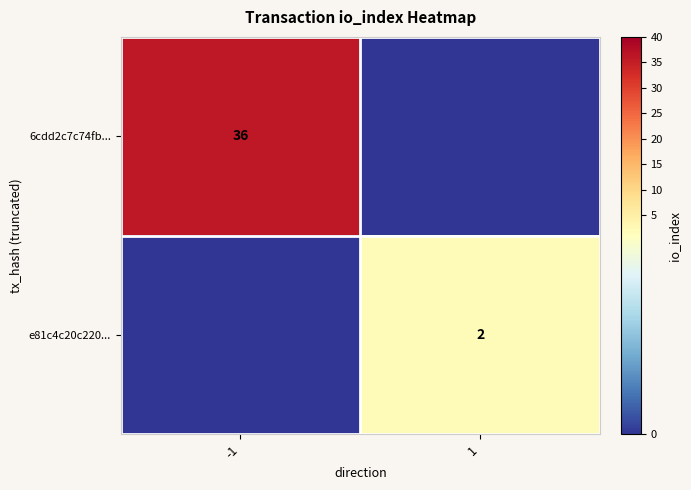

The value of 6cdd2c7c74fb... at -1 is 36. True or false?

True